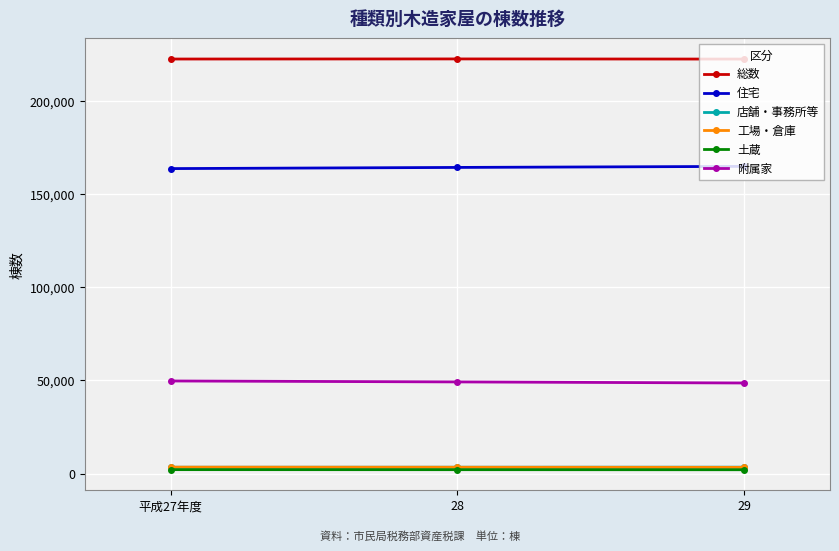

What is the lowest value of the 土蔵 series?

2097